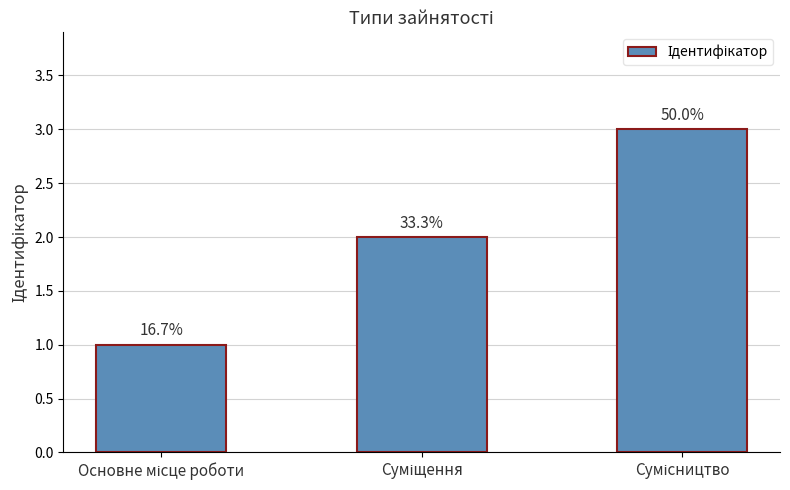

What is the smallest value displayed?

1